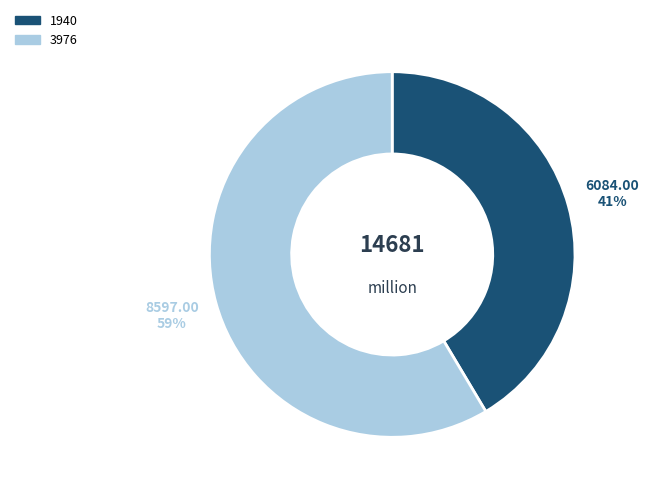

To the nearest percent, what is the combined percentage of 3976 and 1940?

100%